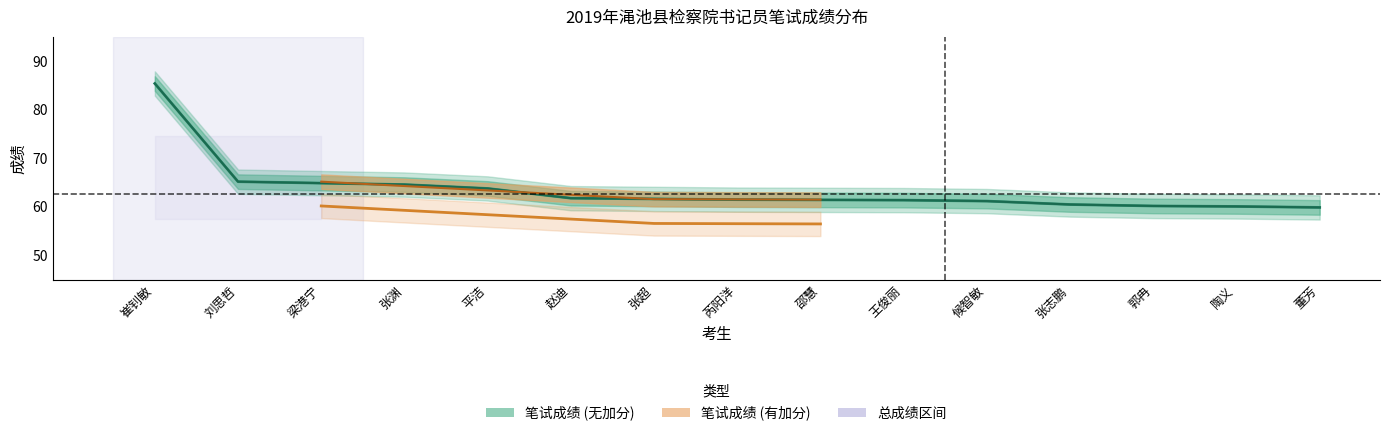

Which has a higher value, 梁港宁 or 张超?

梁港宁